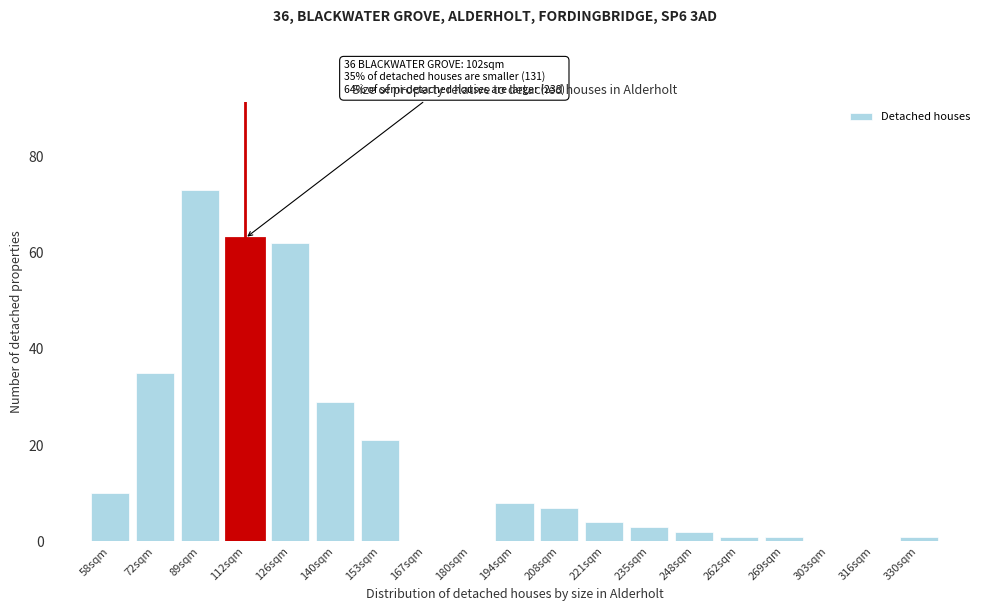

Reading left to right, transcribe all the data shown in this chart.

58sqm=10	72sqm=35	89sqm=73	112sqm=63	126sqm=62	140sqm=29	153sqm=21	167sqm=0	180sqm=0	194sqm=8	208sqm=7	221sqm=4	235sqm=3	248sqm=2	262sqm=1	269sqm=1	303sqm=0	316sqm=0	330sqm=1